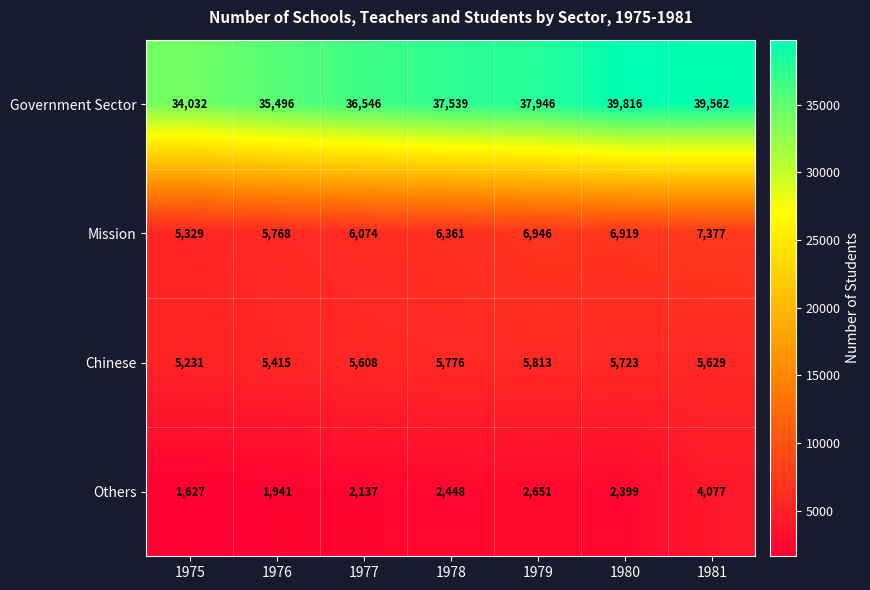

Which series has the widest spread of values?

Government Sector